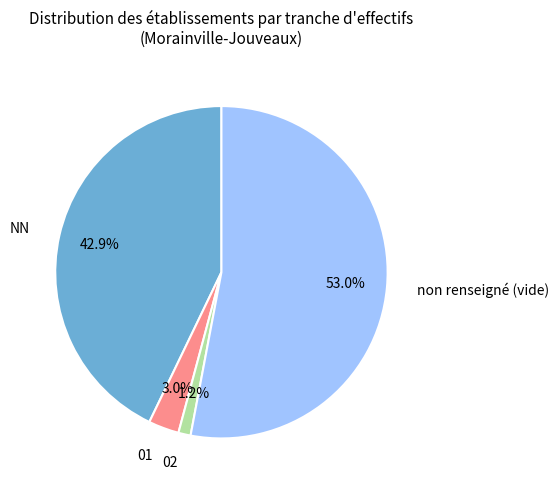

Is there any slice that represents more than half of the pie?

Yes